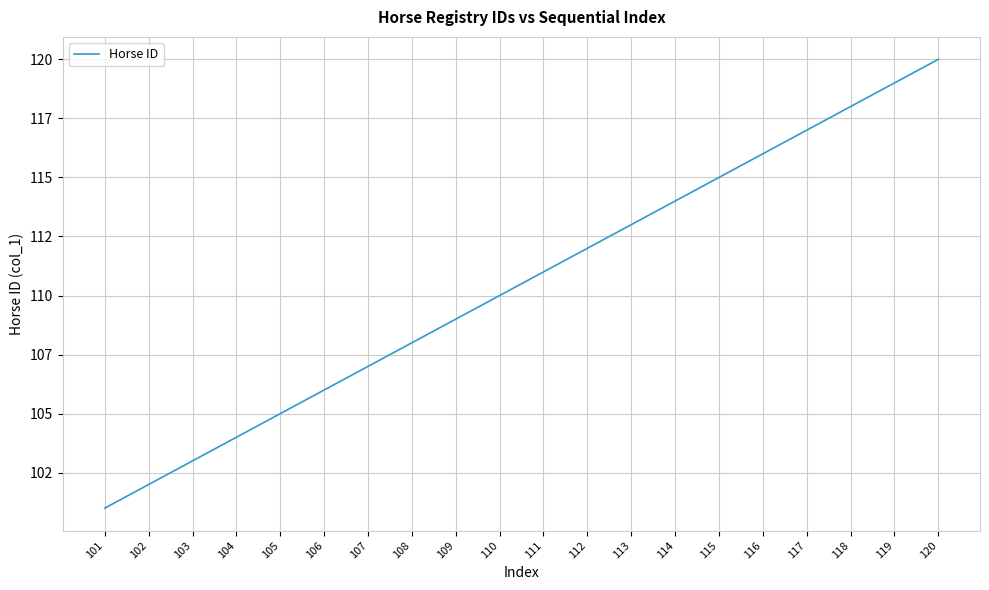

What is the difference between the values at 107 and 101?

6